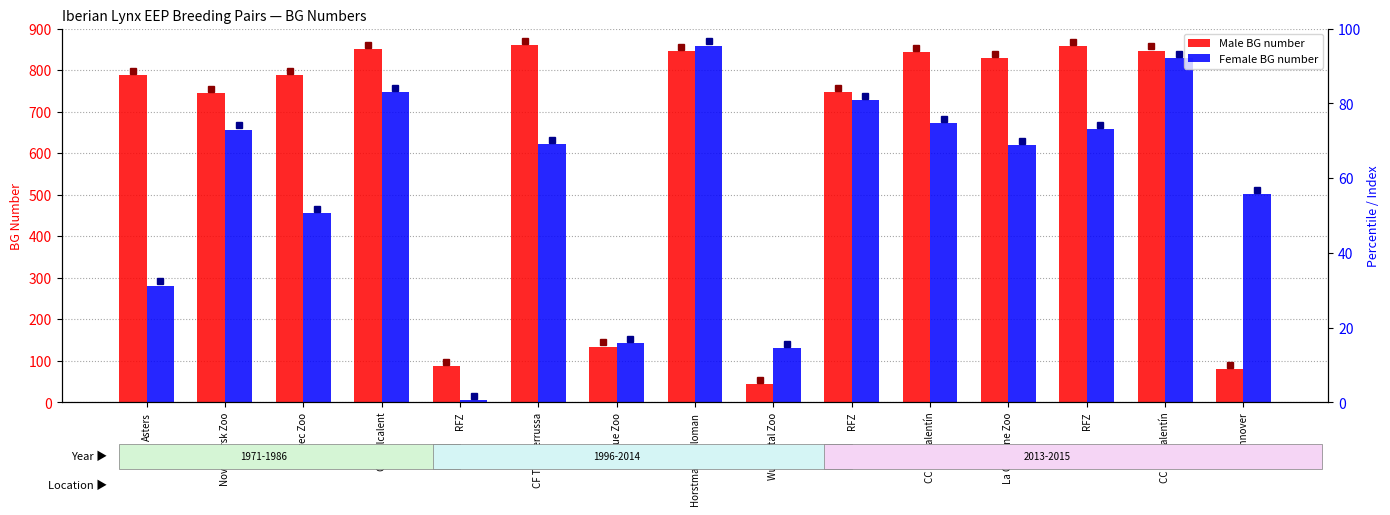

Between CF Vallcalent and Hannover, which series saw the biggest shift?

Male BG